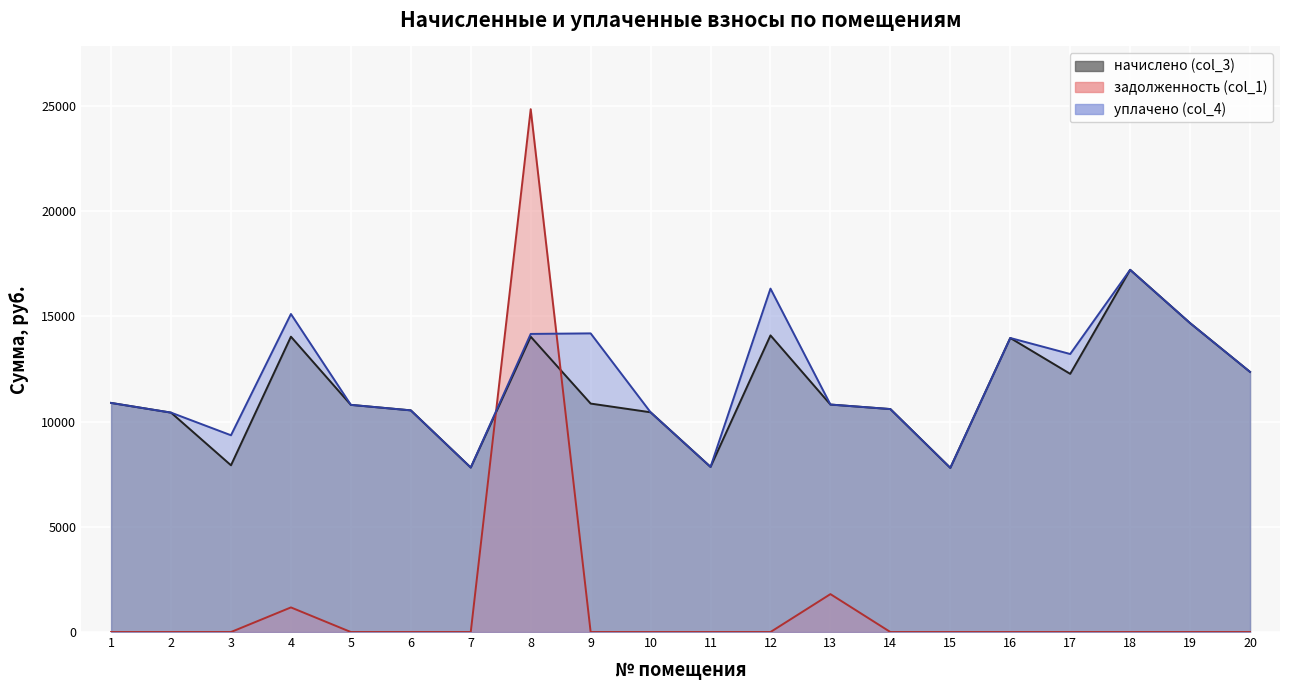

Does the chart display data point markers on the line(s)?

No